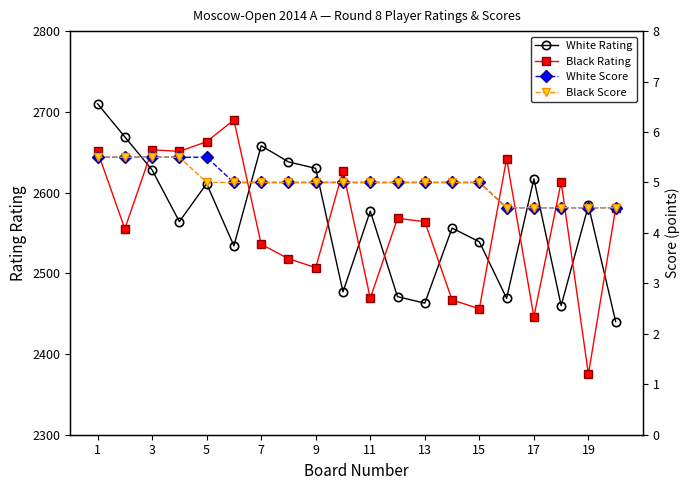

How many values in the Black Score series exceed 5?

4